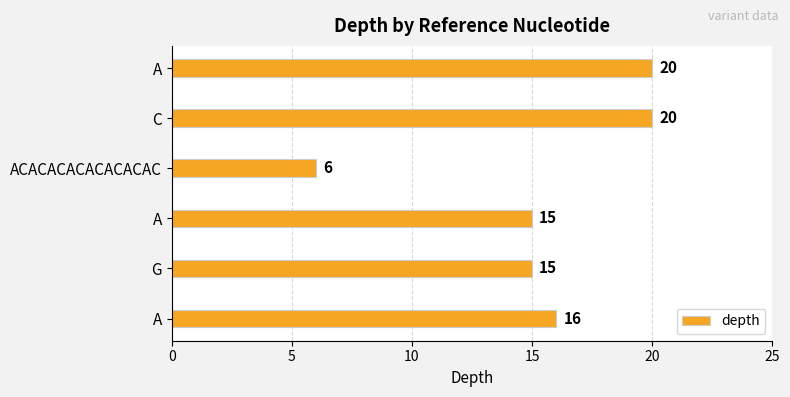

Where is the data nearest to the value 13?

G